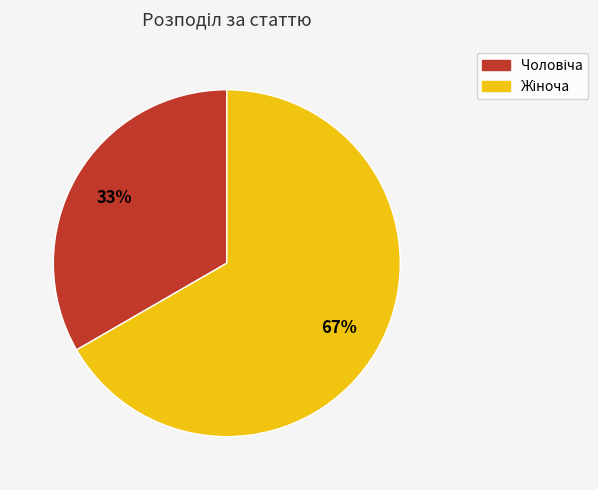

How many segments does this pie chart have?

2